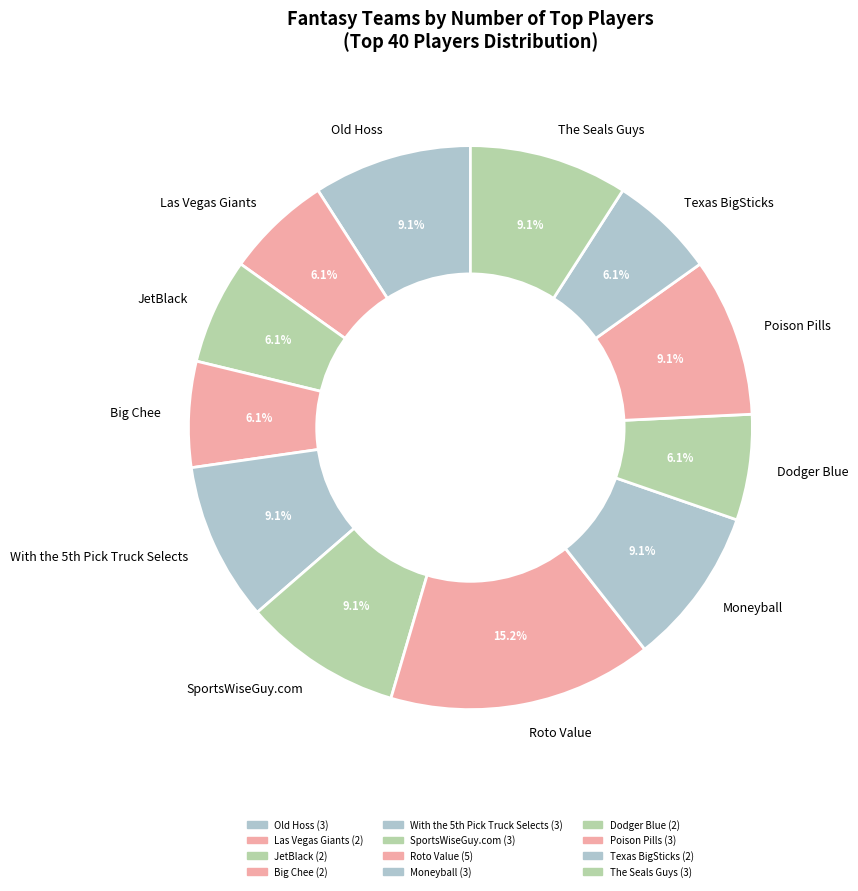

How much of the chart is everything except SportsWiseGuy.com?

90.9%